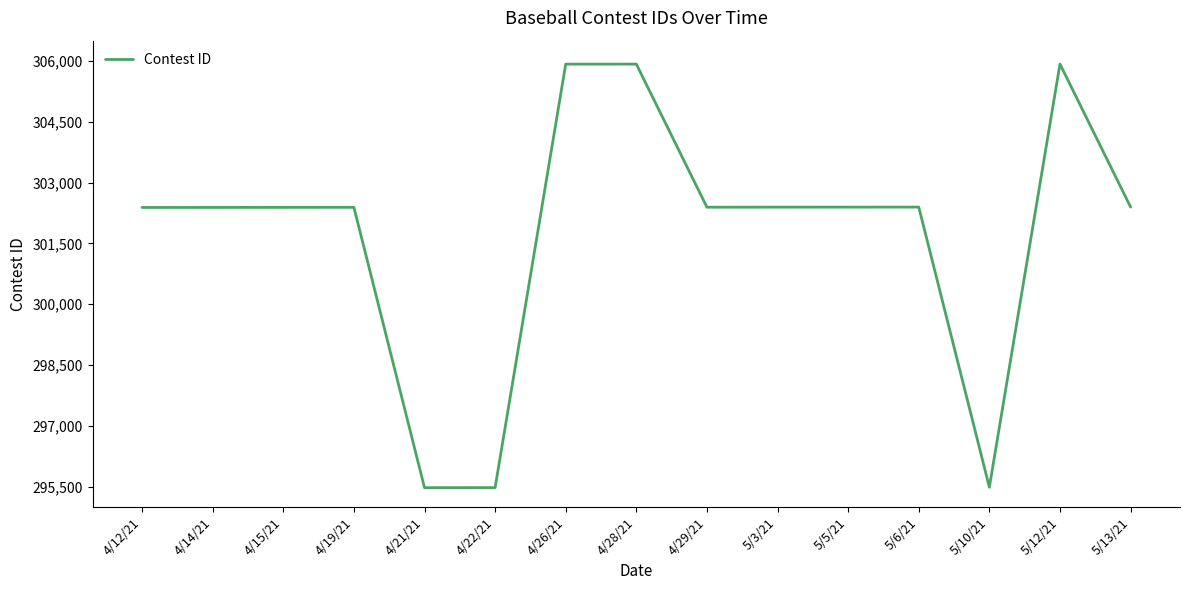

Is it true that the value at 5/3/21 is 302393?

True